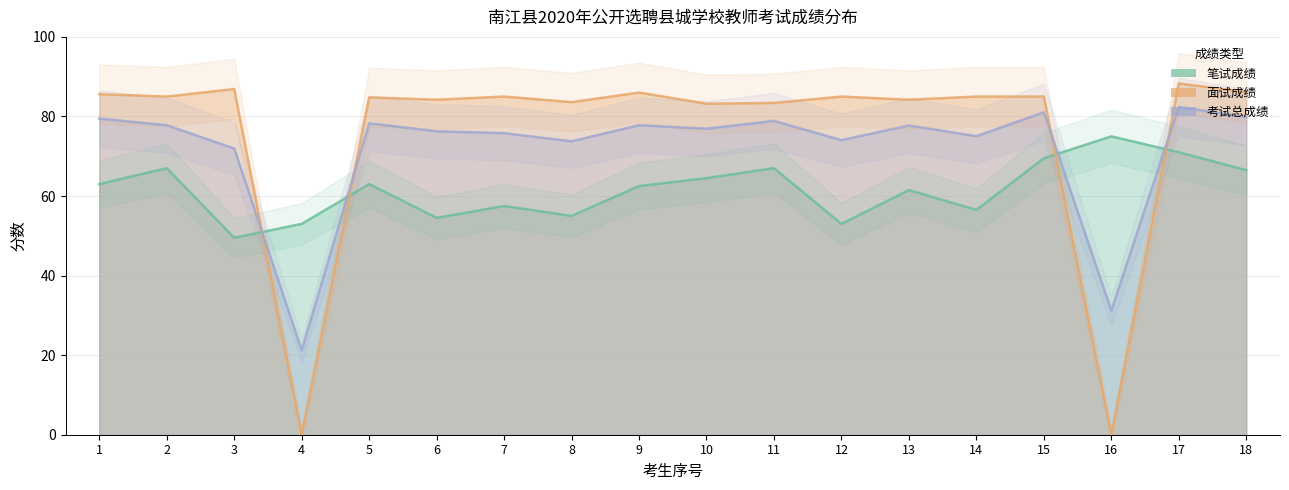

Which label corresponds to the largest value in the chart?

17